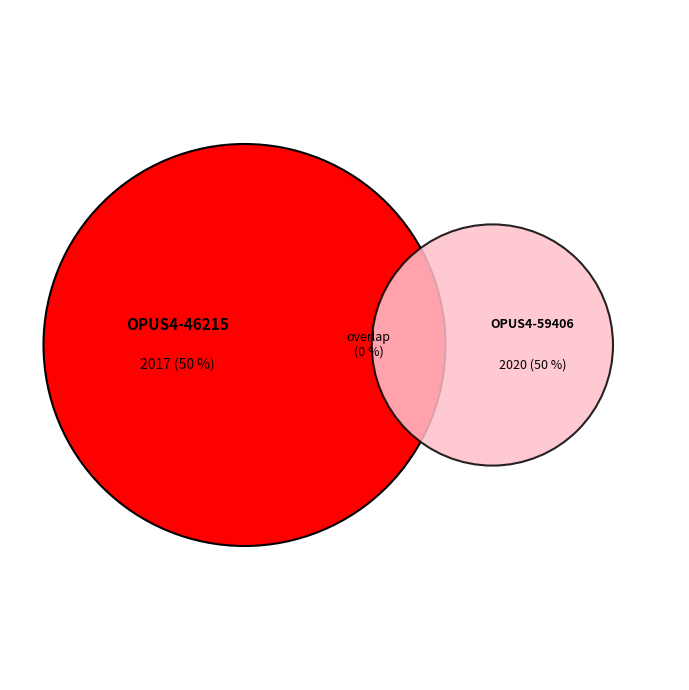

What percentage is NOT represented by OPUS4-46215?

50.0%